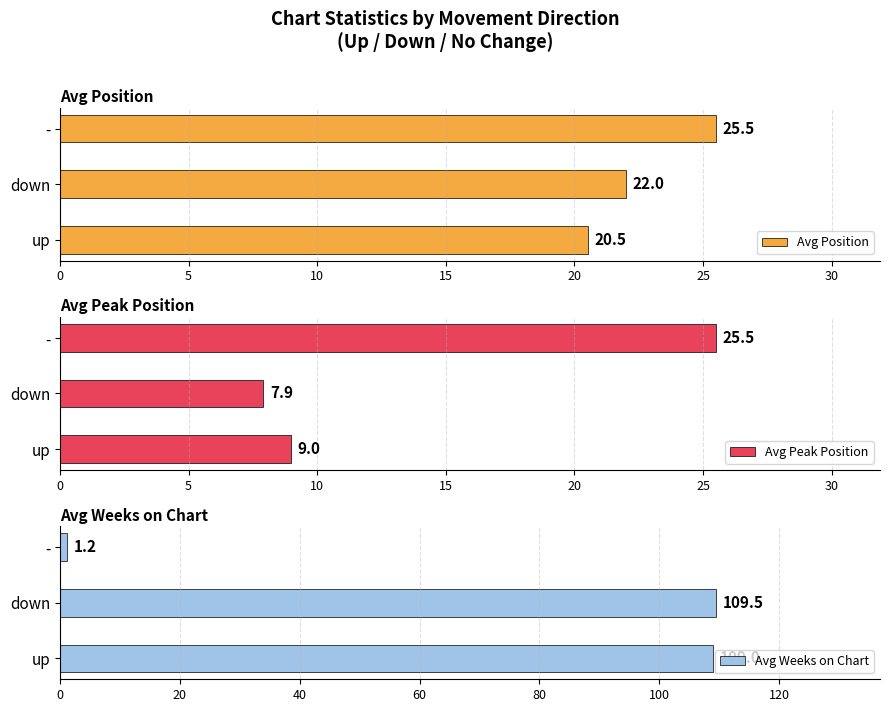

What is the lowest value of the Avg Peak Position series?

7.9